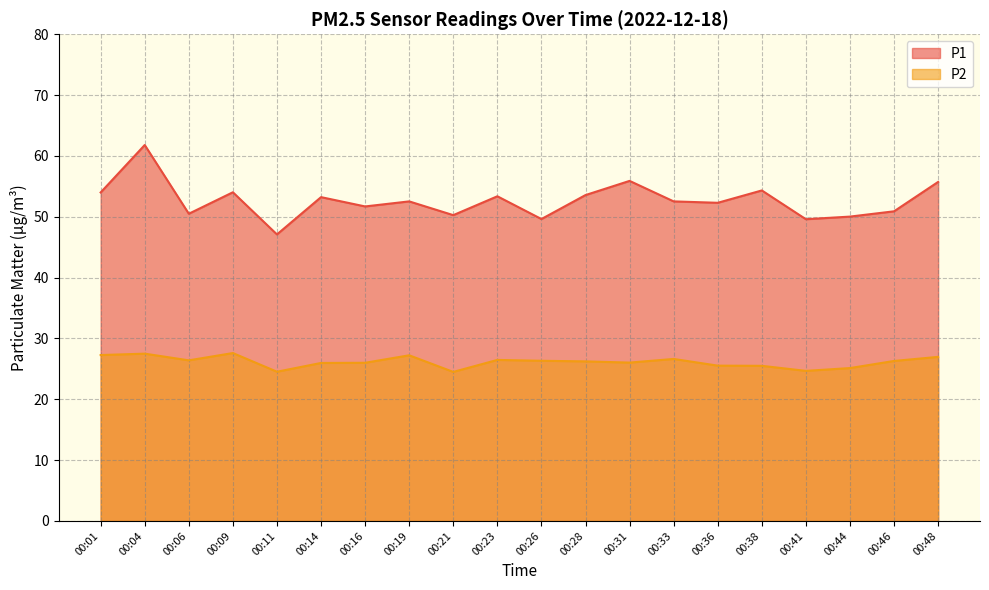

At 00:48, list the series in order from smallest to largest.

P2, P1